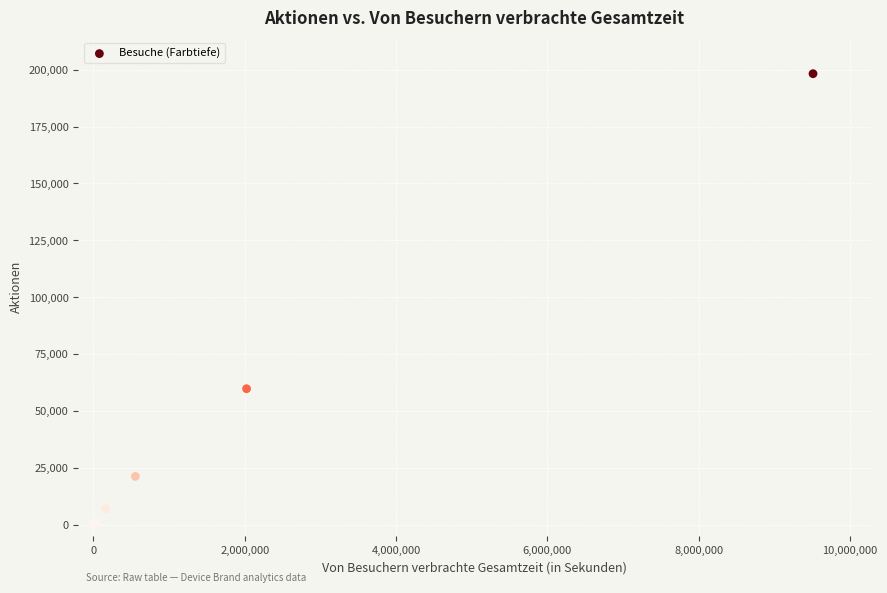

What Y value in the scatter plot is closest to 99165?

59788